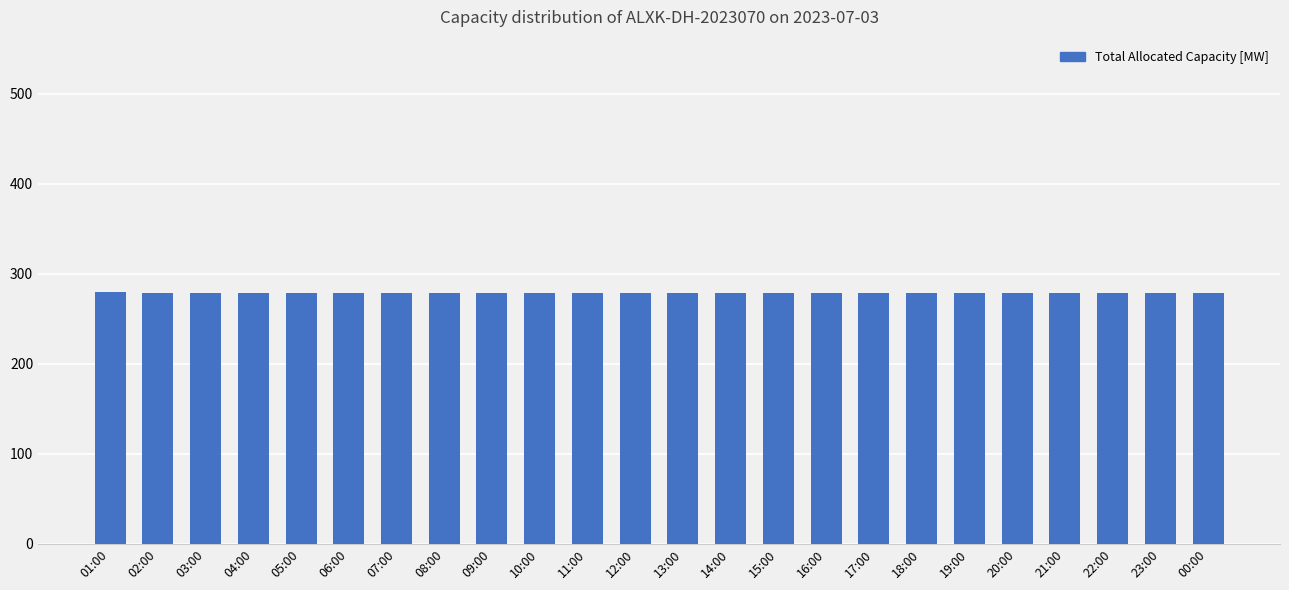

Is it true that the value at 15:00 is 117?

False